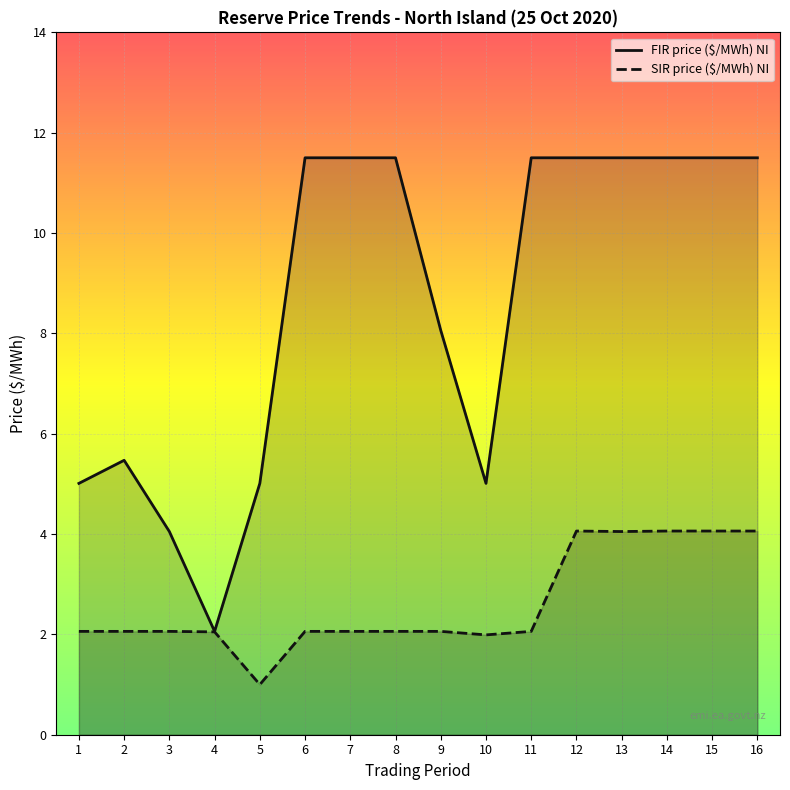

At how many categories does at least one series exceed 11?

9